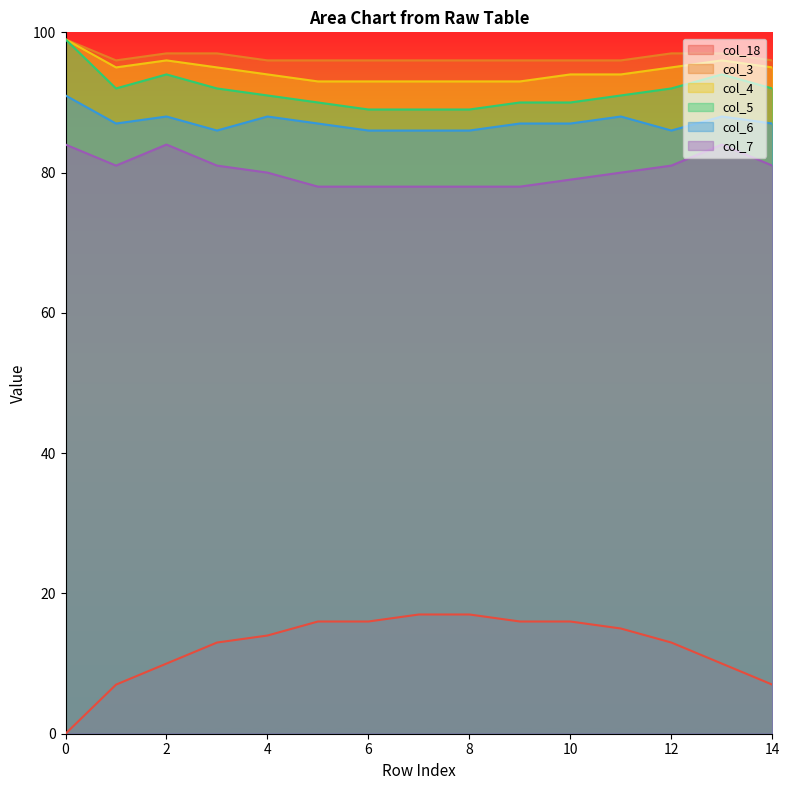

True or false: col_18 and col_7 intersect in this chart.

False